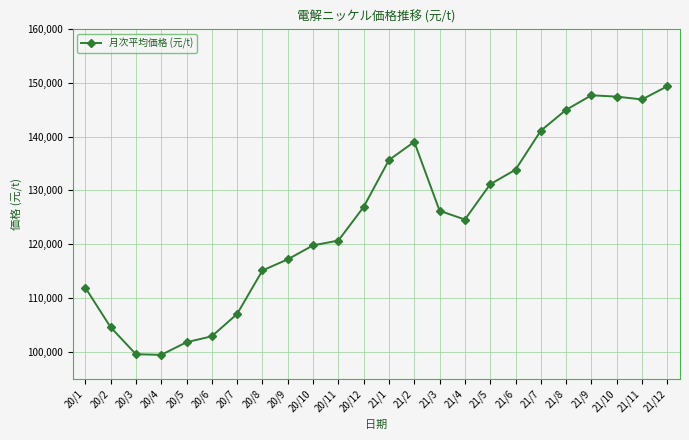

What value does the data have at 21/9?

147645.5